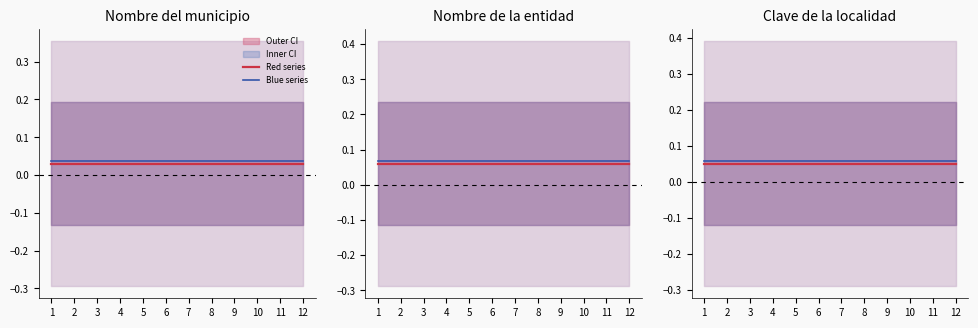

True or false: Red series and Blue series cross at least once.

False